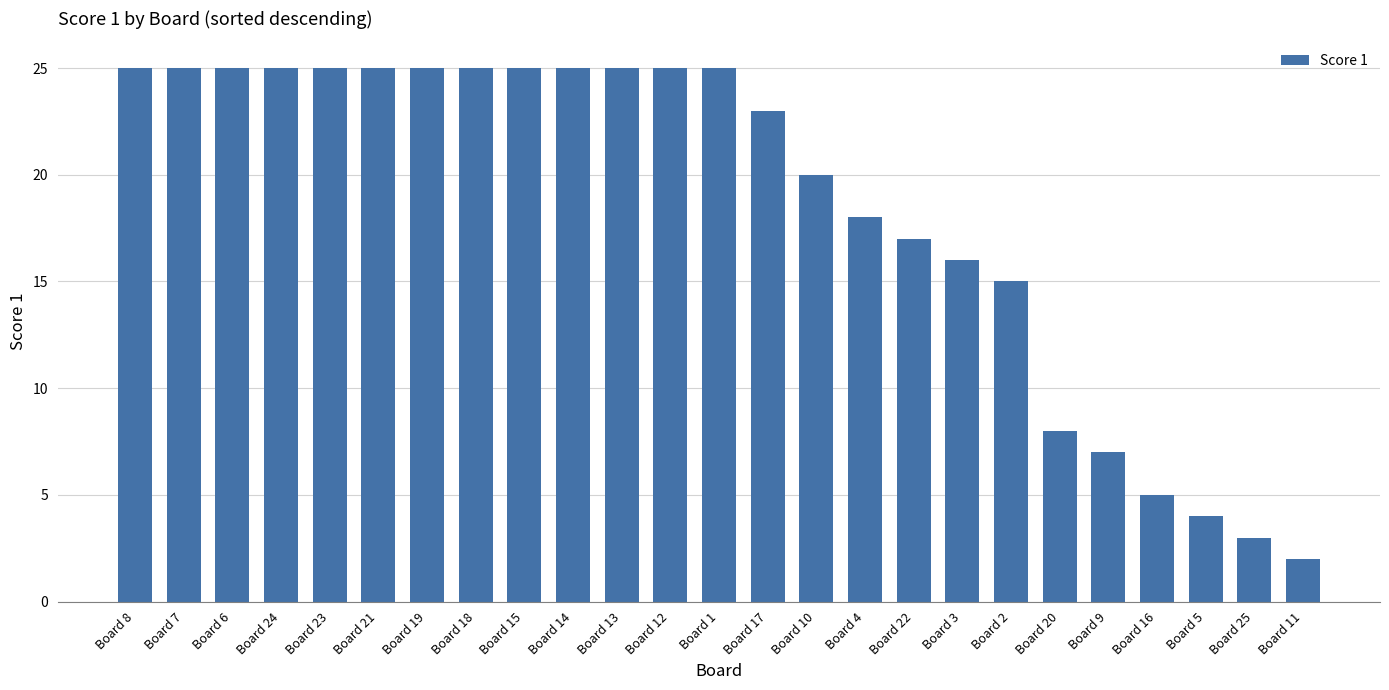

Count the number of categories in the chart.

25